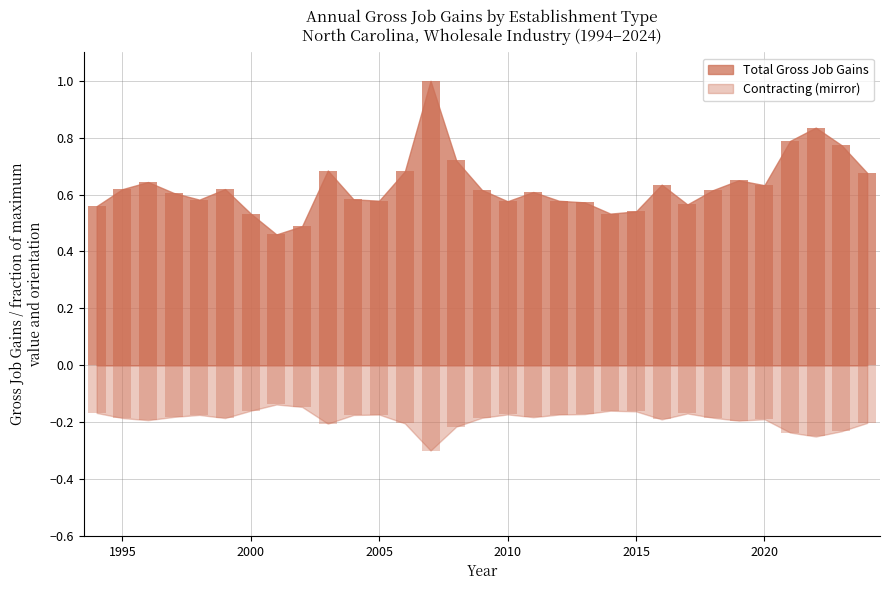

What is the total value across all series at 2001?

0.3